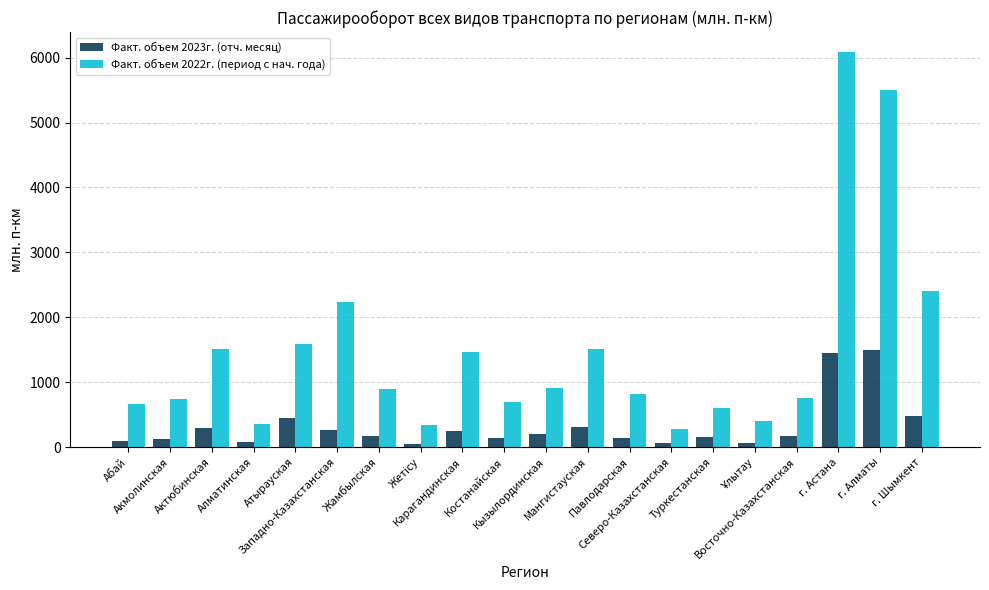

What is the lowest value of the Факт. объем 2022г. (период с нач. года) series?

277.0